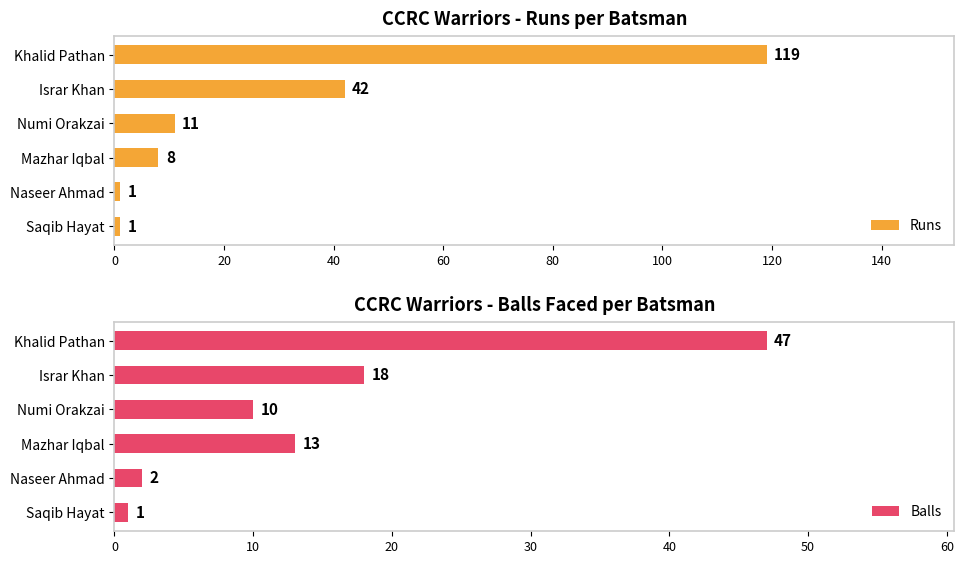

Which series has the largest total across all categories?

Runs